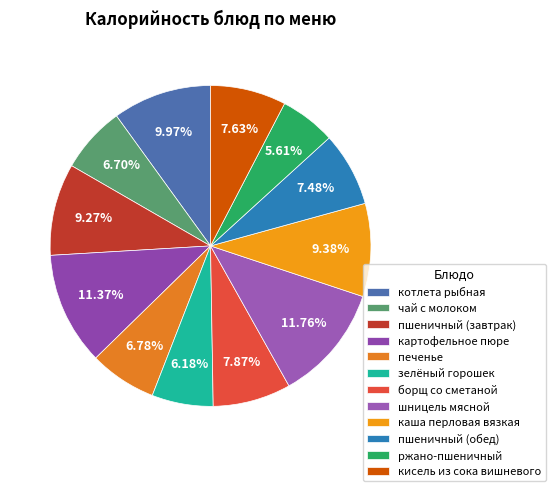

How many segments does this pie chart have?

12